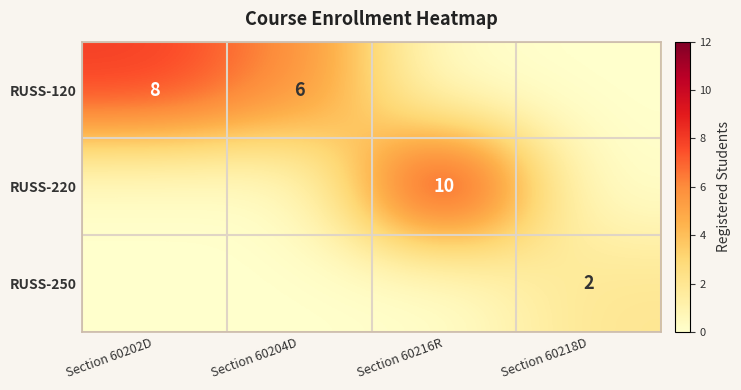

The value of RUSS-120 at Section 60202D is 8. True or false?

True